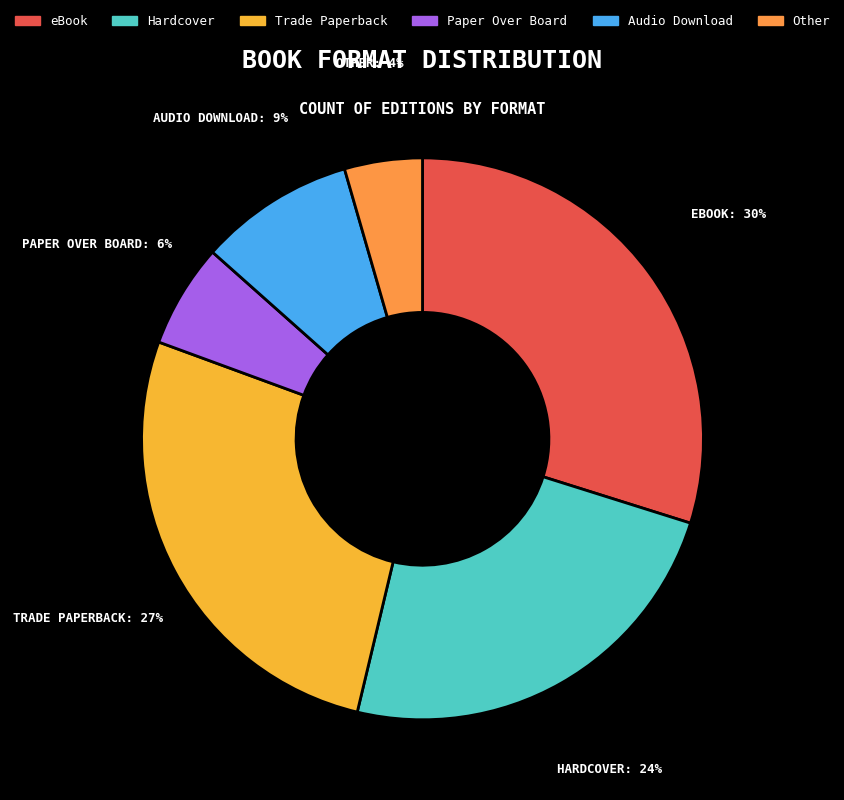

Count the number of slices in the pie.

6